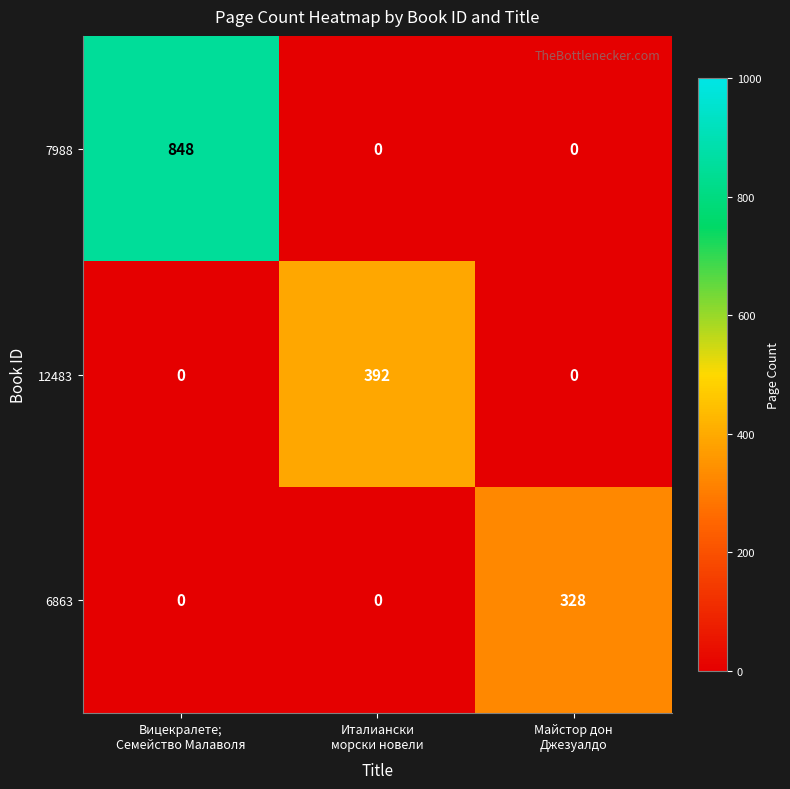

List the series in order of their peak value, highest first.

7988, 12483, 6863